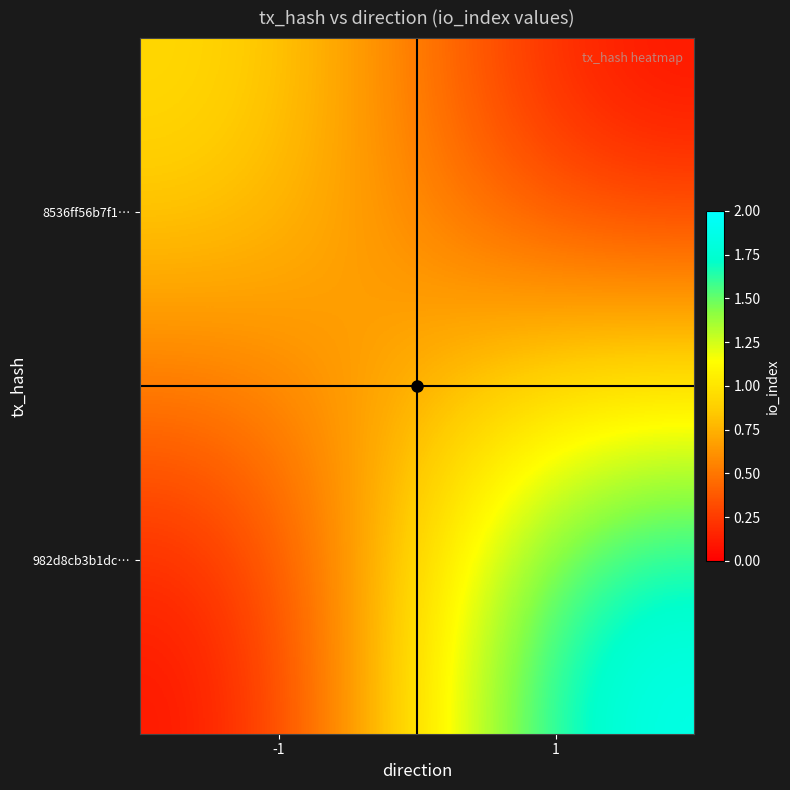

At how many categories does at least one series exceed 1?

1